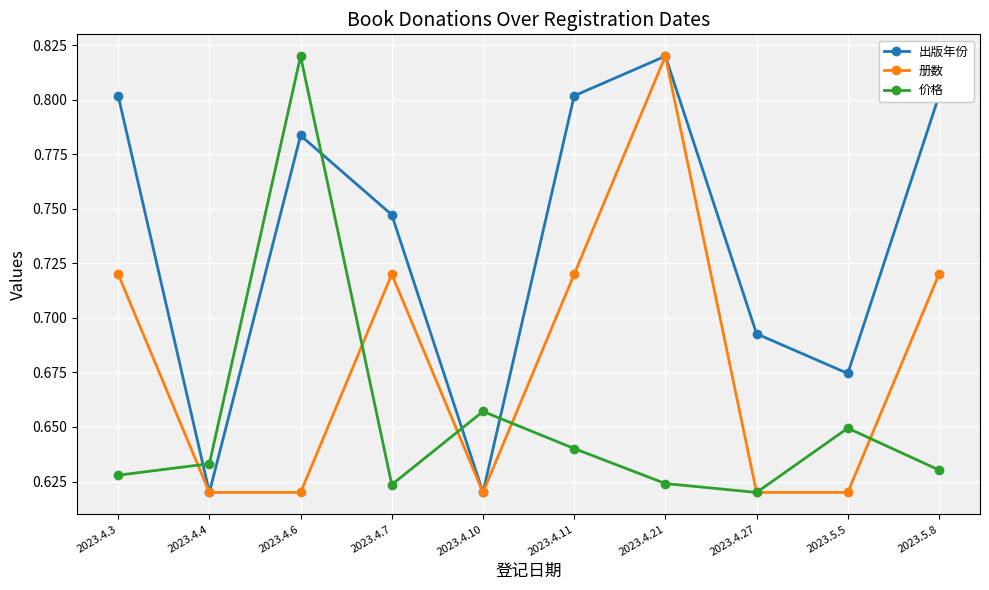

True or false: 册数 has a value of 1.2 at 2023.4.7.

False